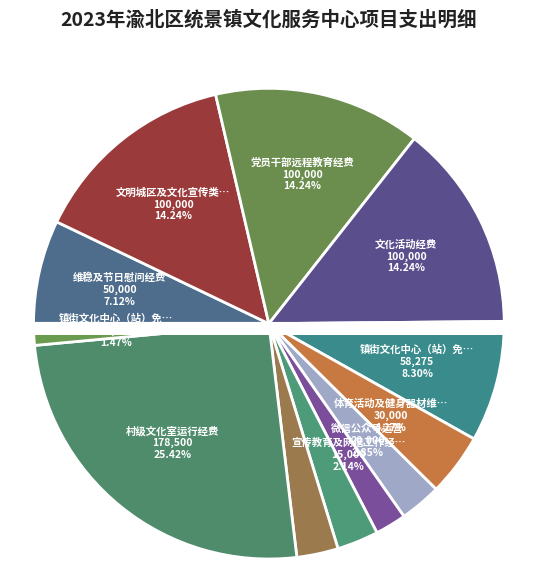

How many slices are in this pie chart?

12